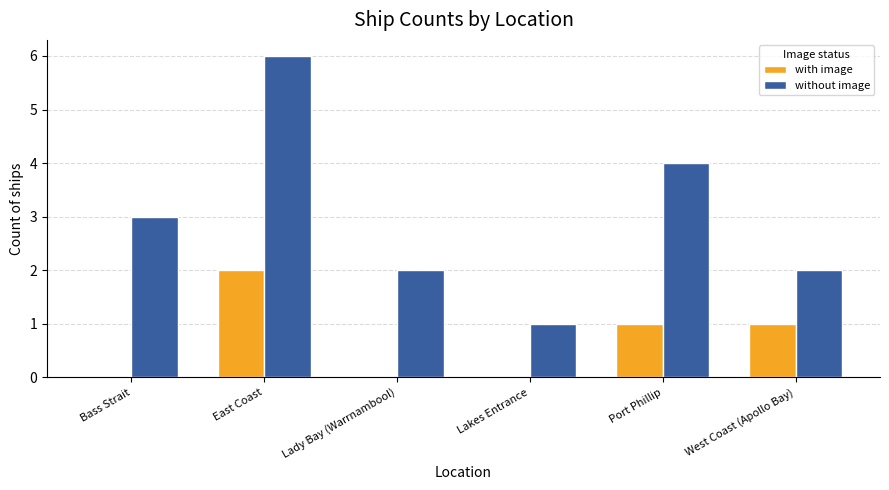

Read the with image value at West Coast (Apollo Bay).

1